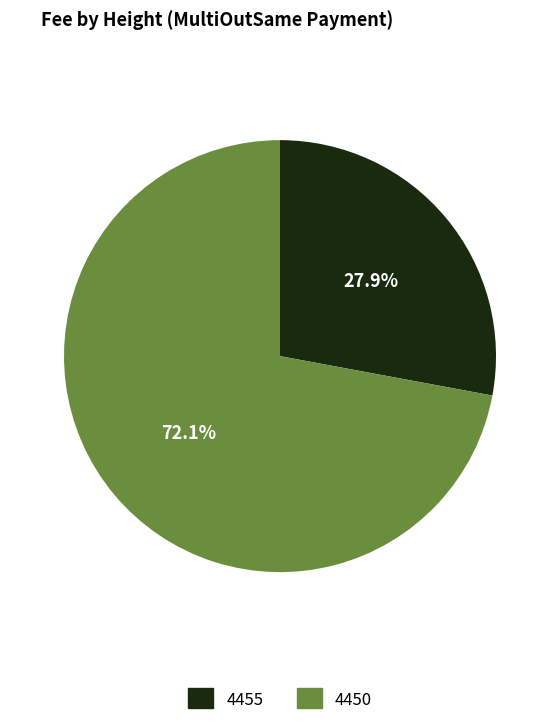

What percentage do 4450 and 4455 together represent?

100.0%